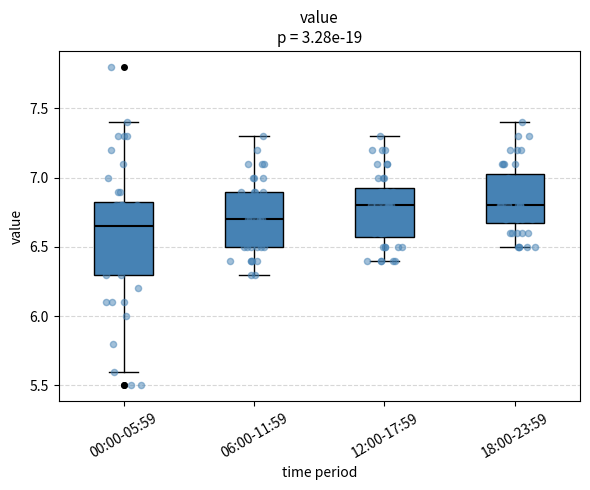

Reading left to right, transcribe this box plot: for each box, give where its median line is, the range the box spans, and where its two whiskers end, as read against the y-axis. The values are not printed on the chart, so give them approximately, as read against the axis.

00:00-05:59: median 6.65, box 6.30 to 6.85, whiskers 5.60 to 7.40
06:00-11:59: median 6.70, box 6.50 to 6.90, whiskers 6.30 to 7.30
12:00-17:59: median 6.80, box 6.60 to 6.95, whiskers 6.40 to 7.30
18:00-23:59: median 6.80, box 6.70 to 7.05, whiskers 6.50 to 7.40